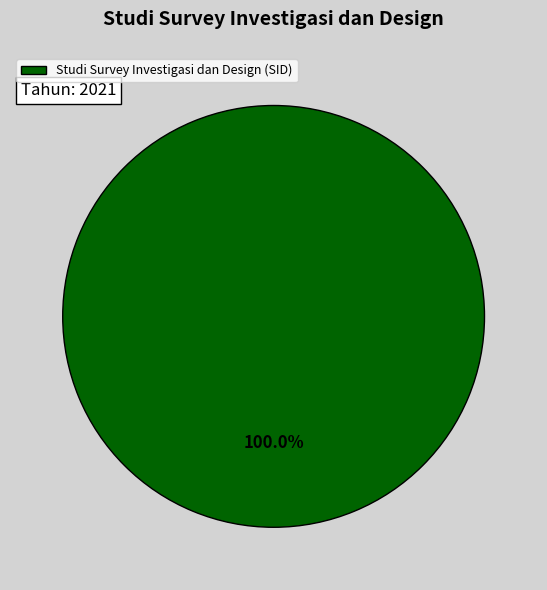

Rank the categories by value from lowest to highest.

Studi Survey Investigasi dan Design (SID)